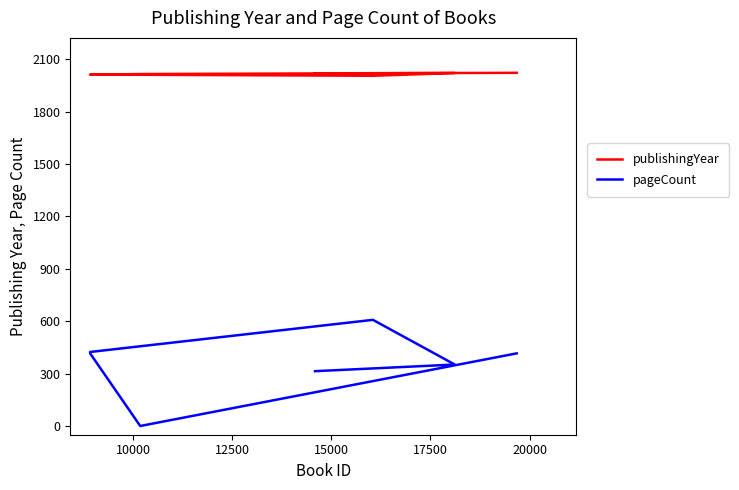

True or false: publishingYear has a value of 2016 at 10000.

True